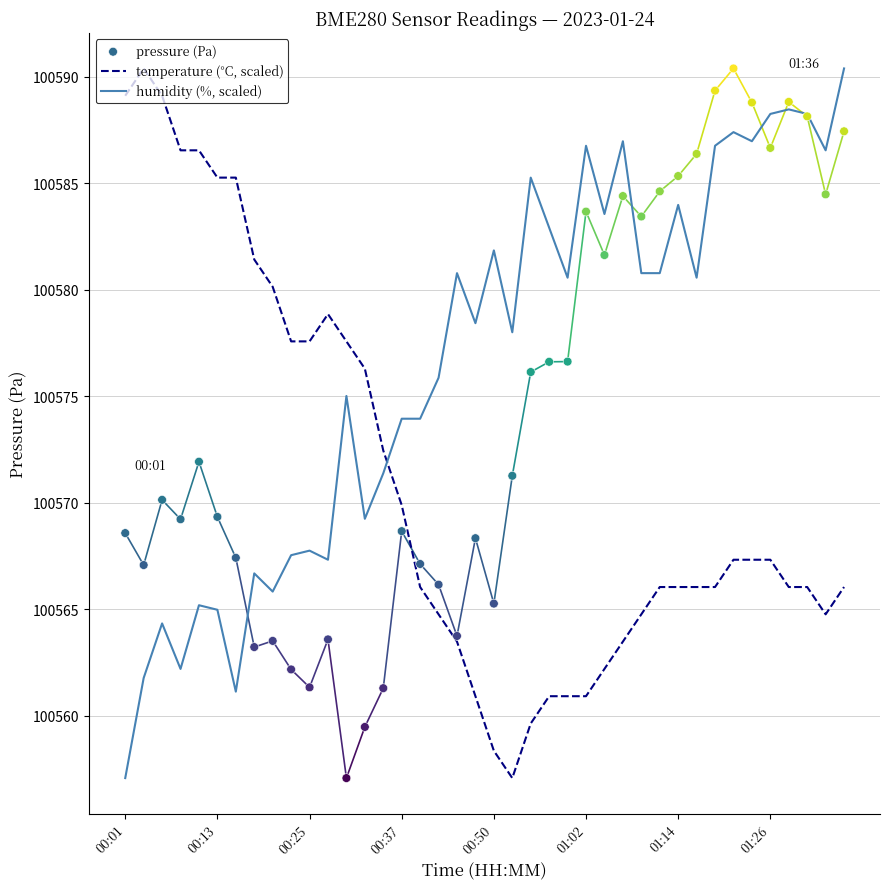

Which series reaches the maximum Y coordinate?

temperature (°C, scaled)